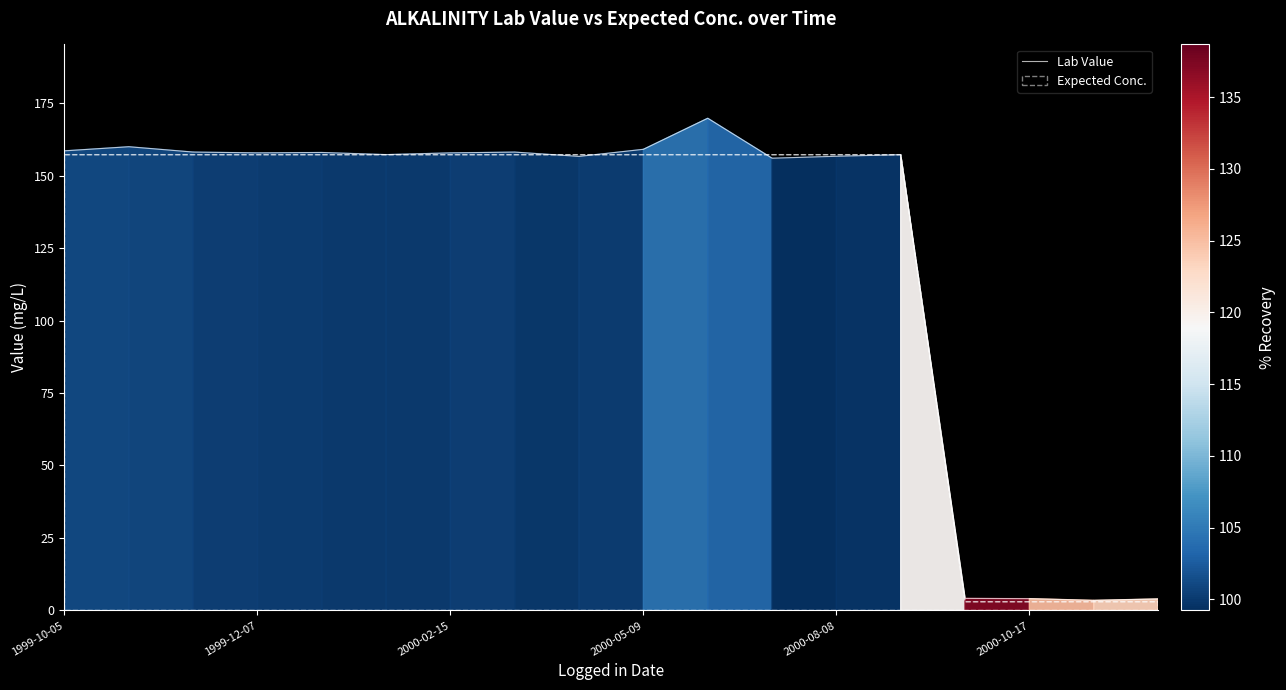

Which series has the widest spread of values?

Lab Value